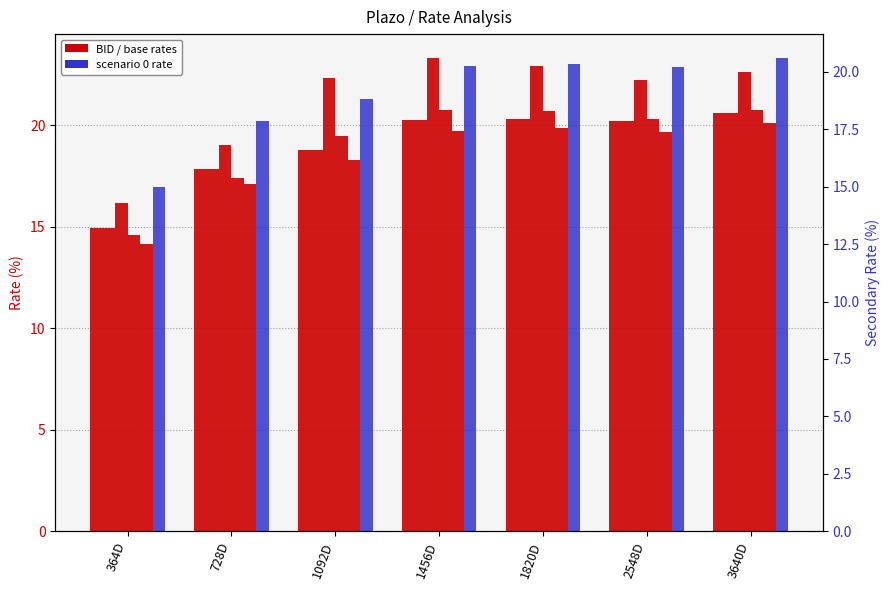

At which label does BID reach its minimum?

364D